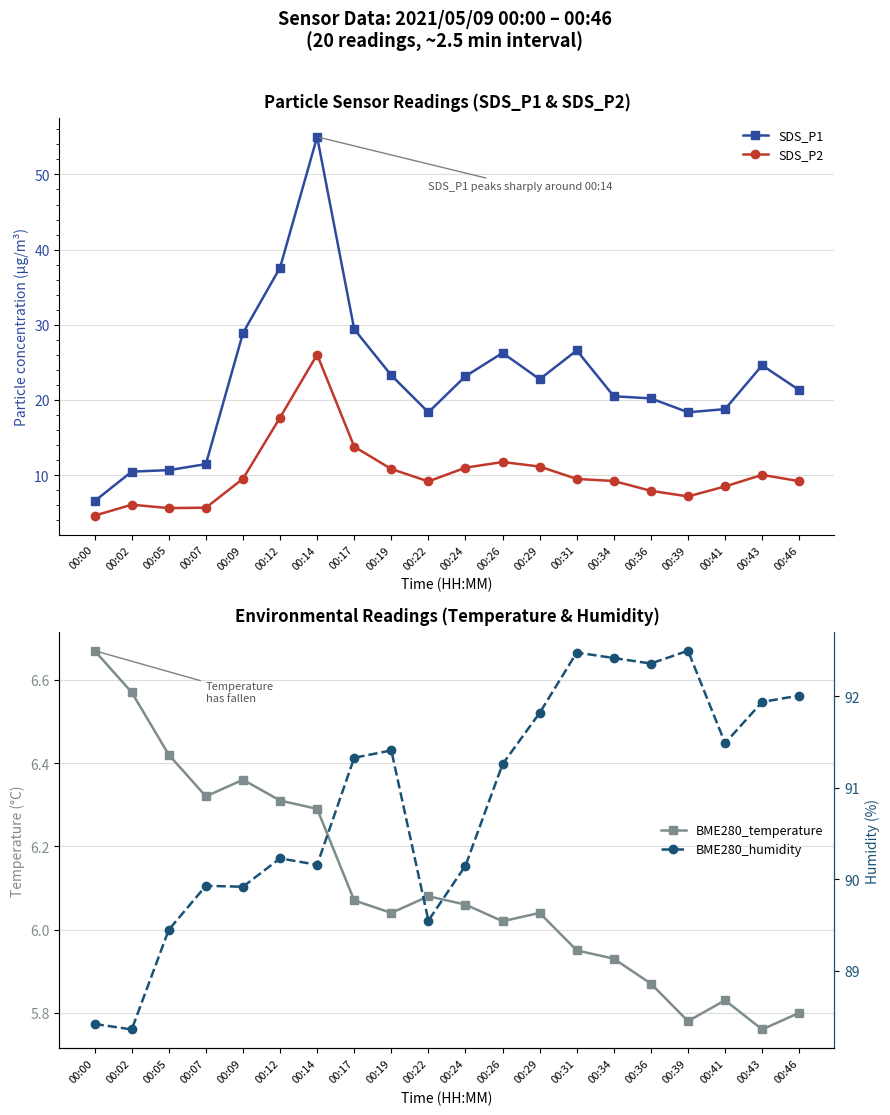

How many data points in BME280_humidity are above 91?

11